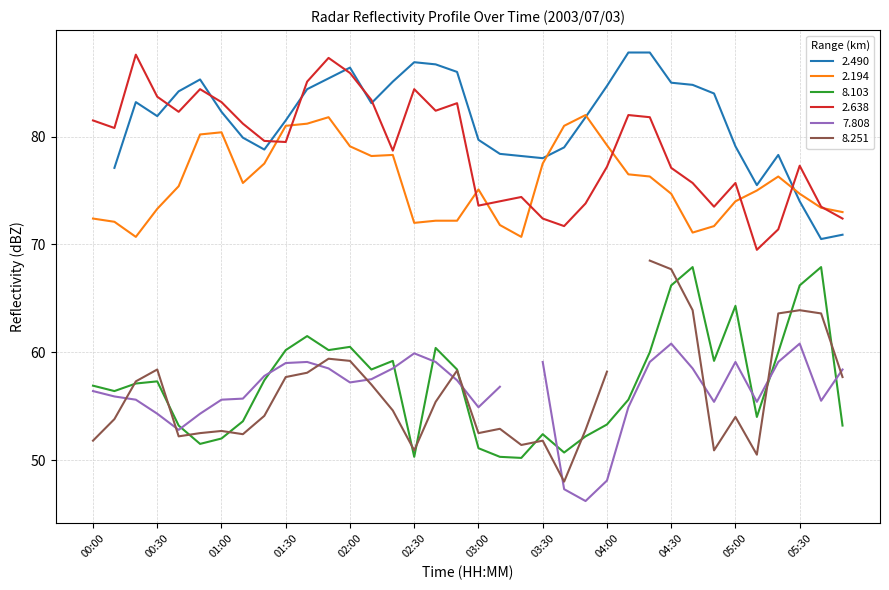

What is the label of the 6th point from the right?

05:00